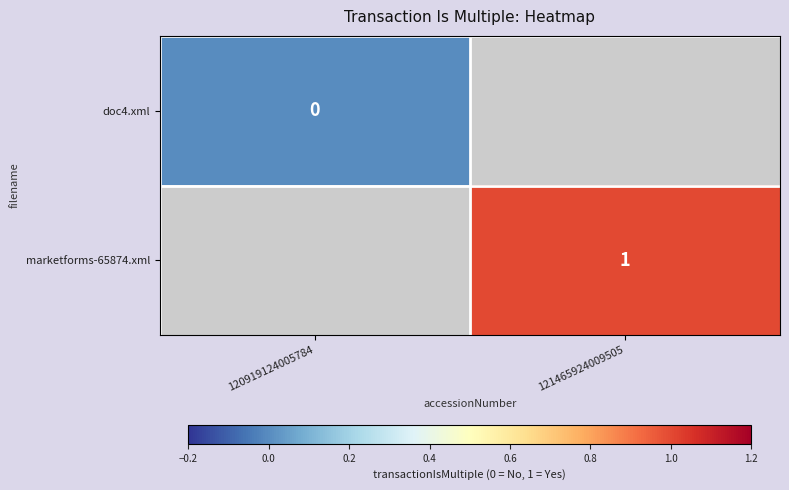

Is it true that marketforms-65874.xml equals 1 at 121465924009505?

True